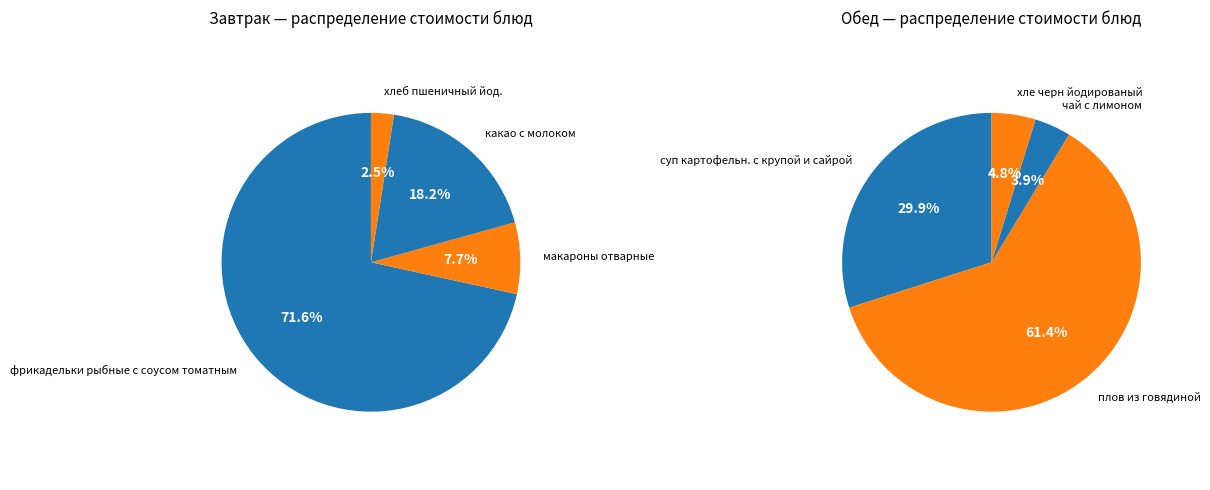

The Завтрак slice represents 39% of the pie. True or false?

False